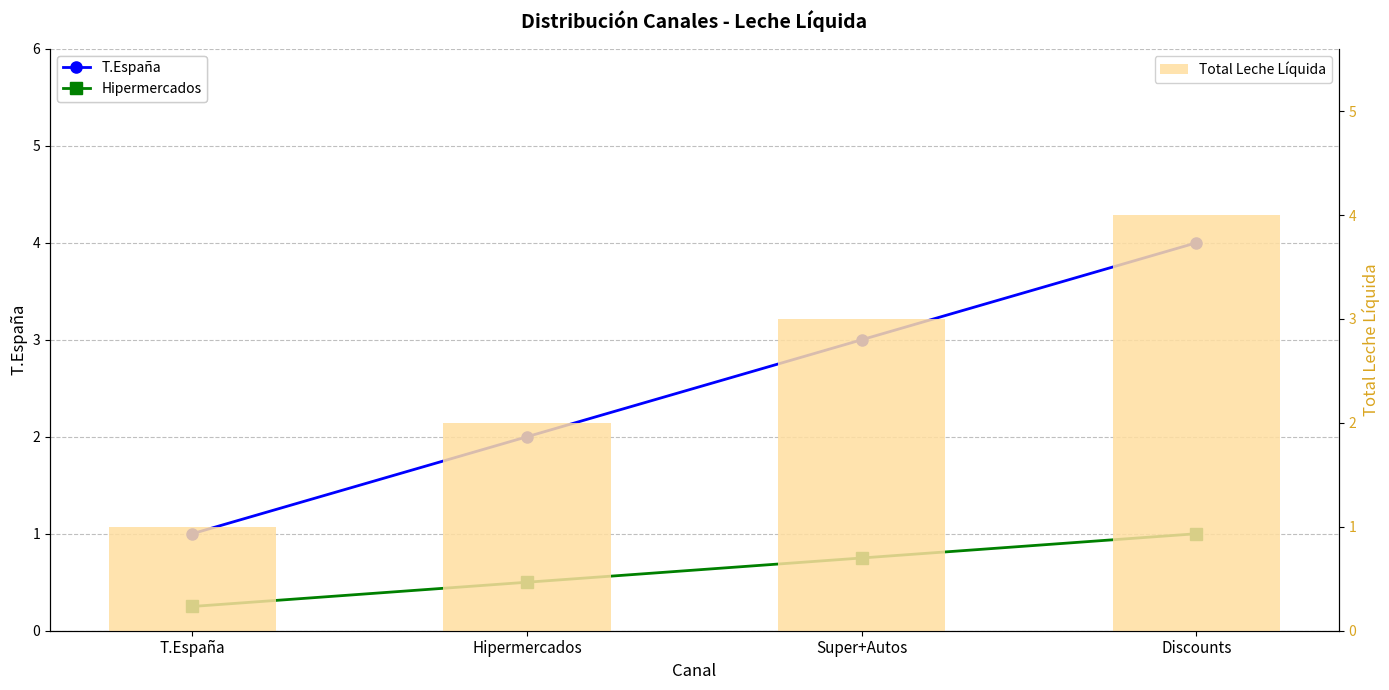

Rank the series at Discounts from lowest to highest value.

Hipermercados, T.España, Total Leche Líquida